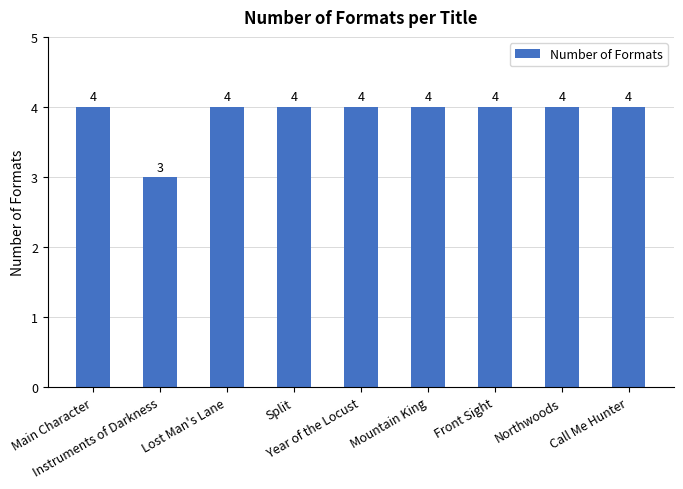

Is it true that the value at Mountain King is 4?

True